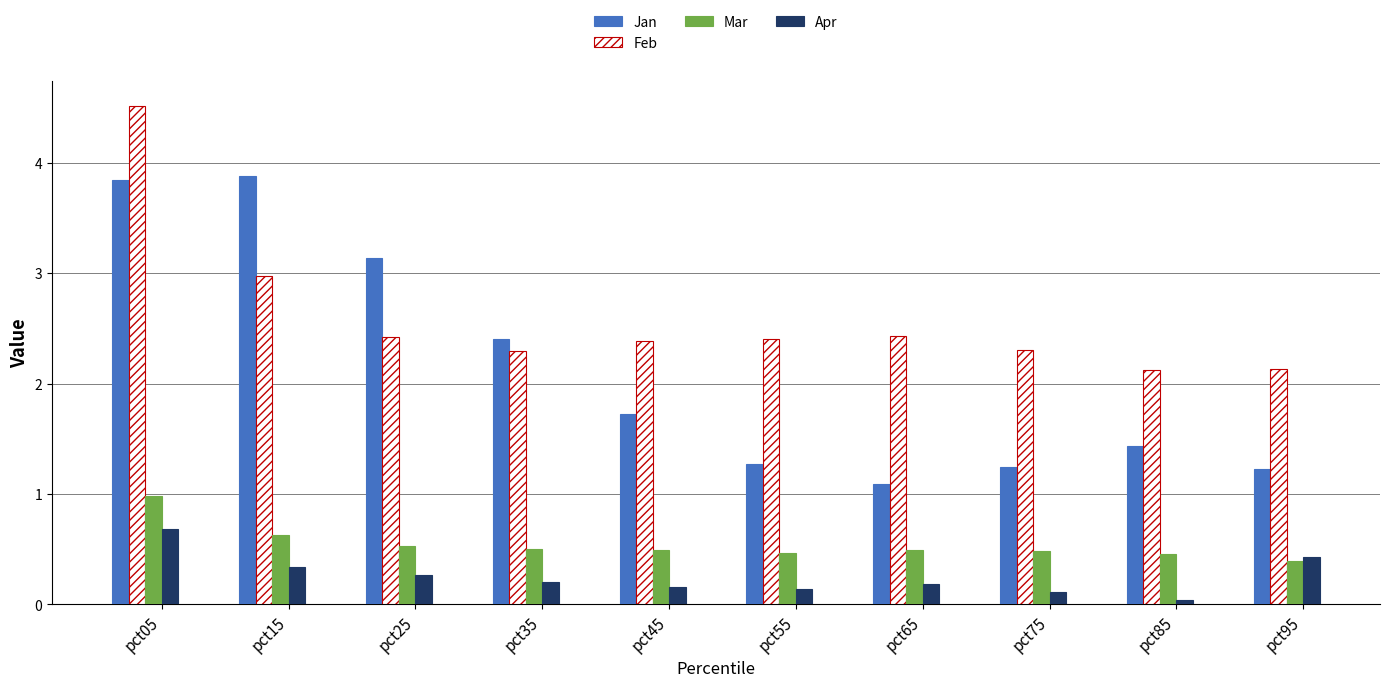

What is the sum of all Feb values?

26.0